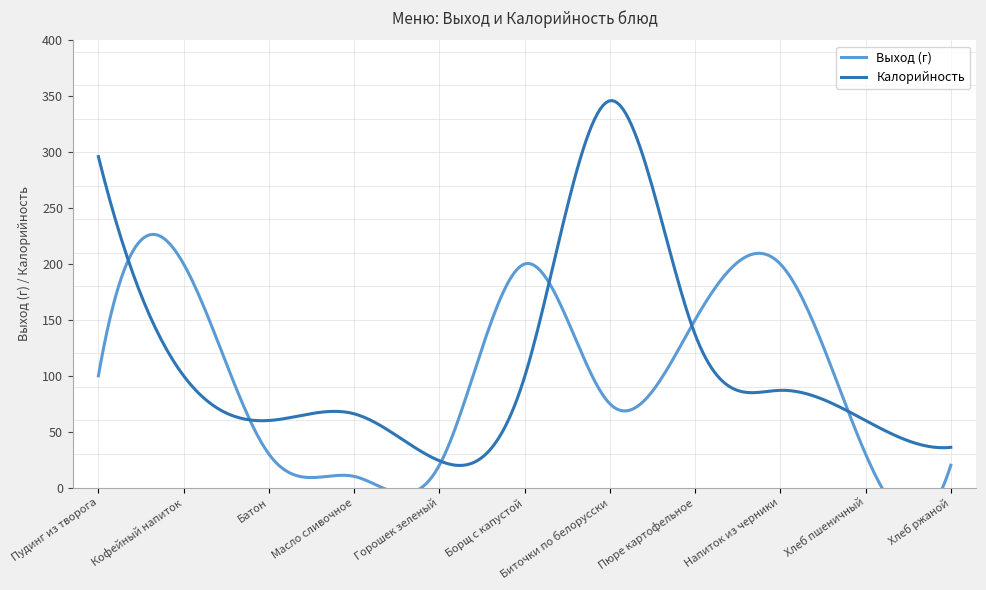

What is the label of the 4th point from the right?

Пюре картофельное